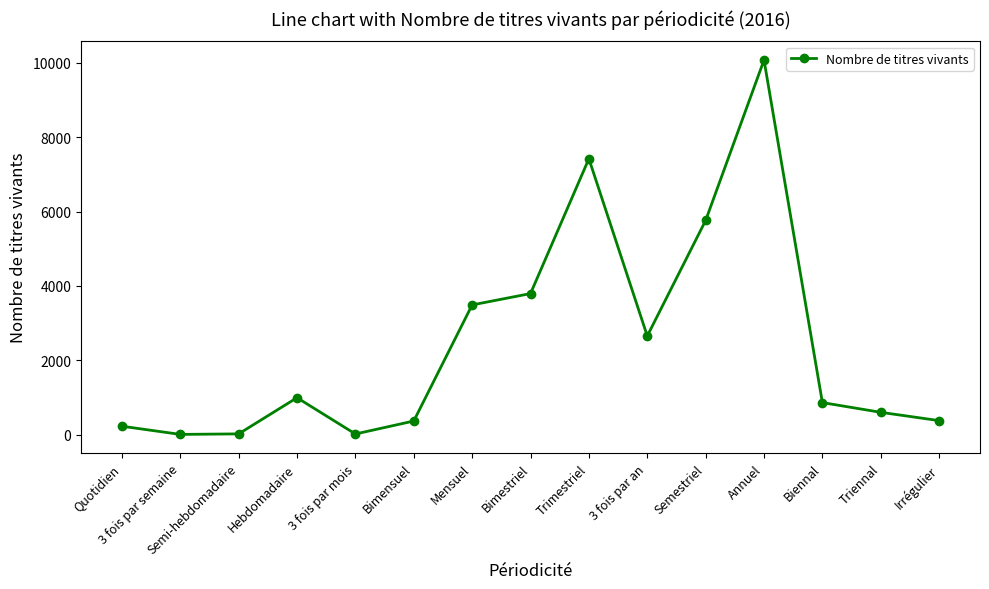

The chart shows a value of 863 at Biennal. True or false?

True